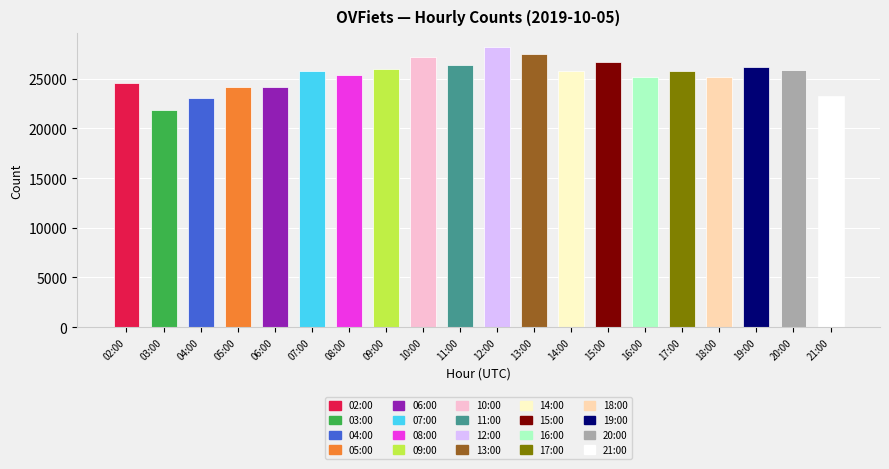

What is the change in value from 17:00 to 20:00?

+81